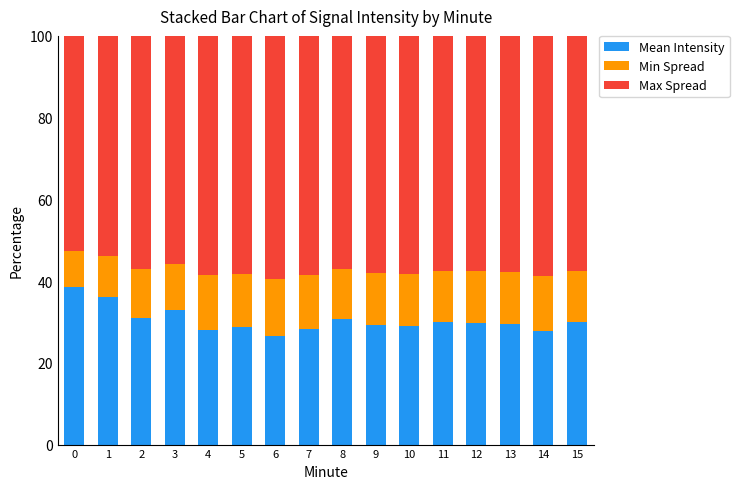

What is the lowest value of the Mean Intensity series?

26.7